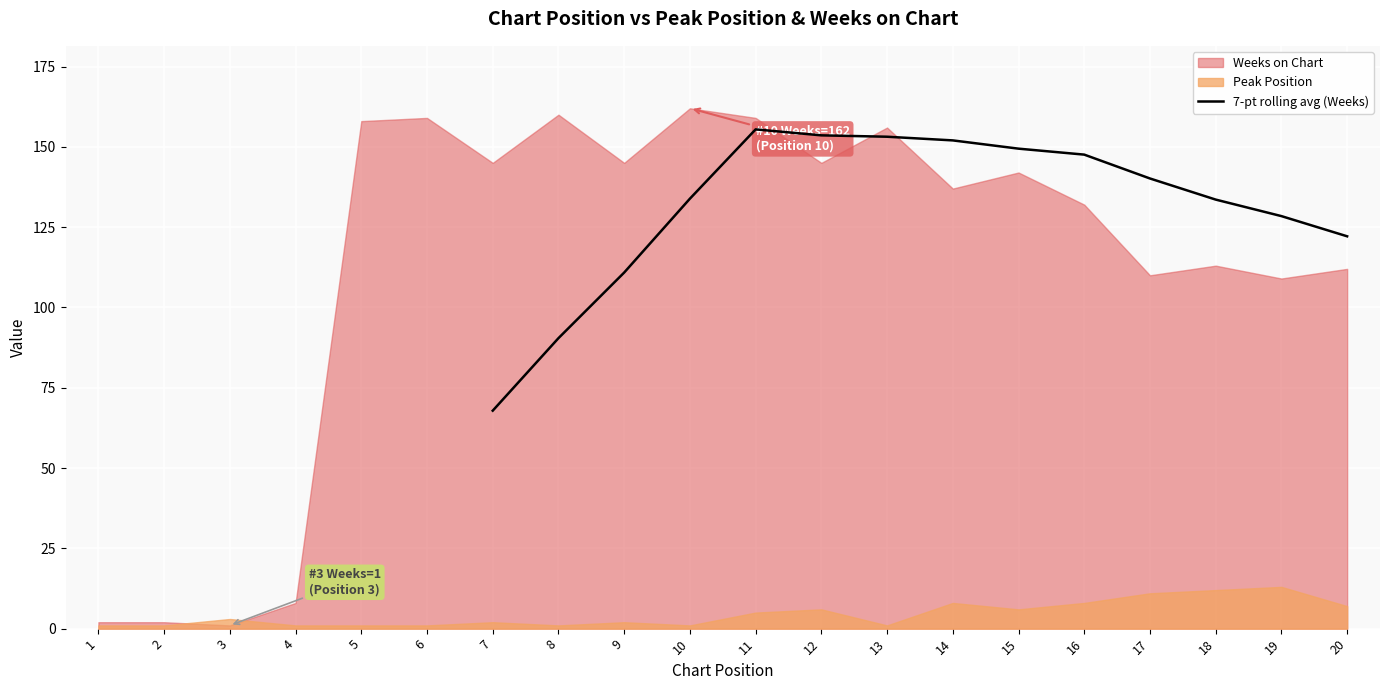

At which label does 7-pt rolling avg (Weeks) reach its minimum?

7